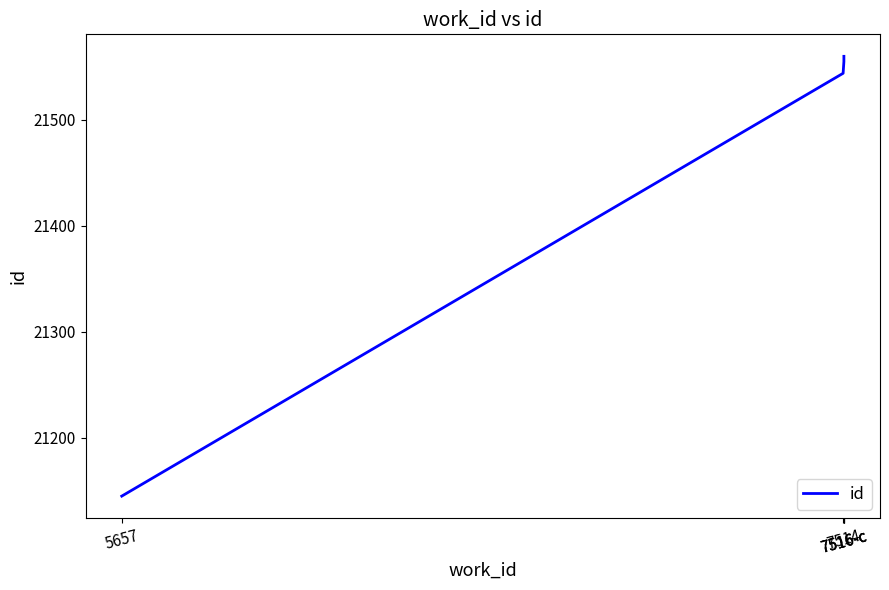

What is the difference between the maximum and minimum values?

415